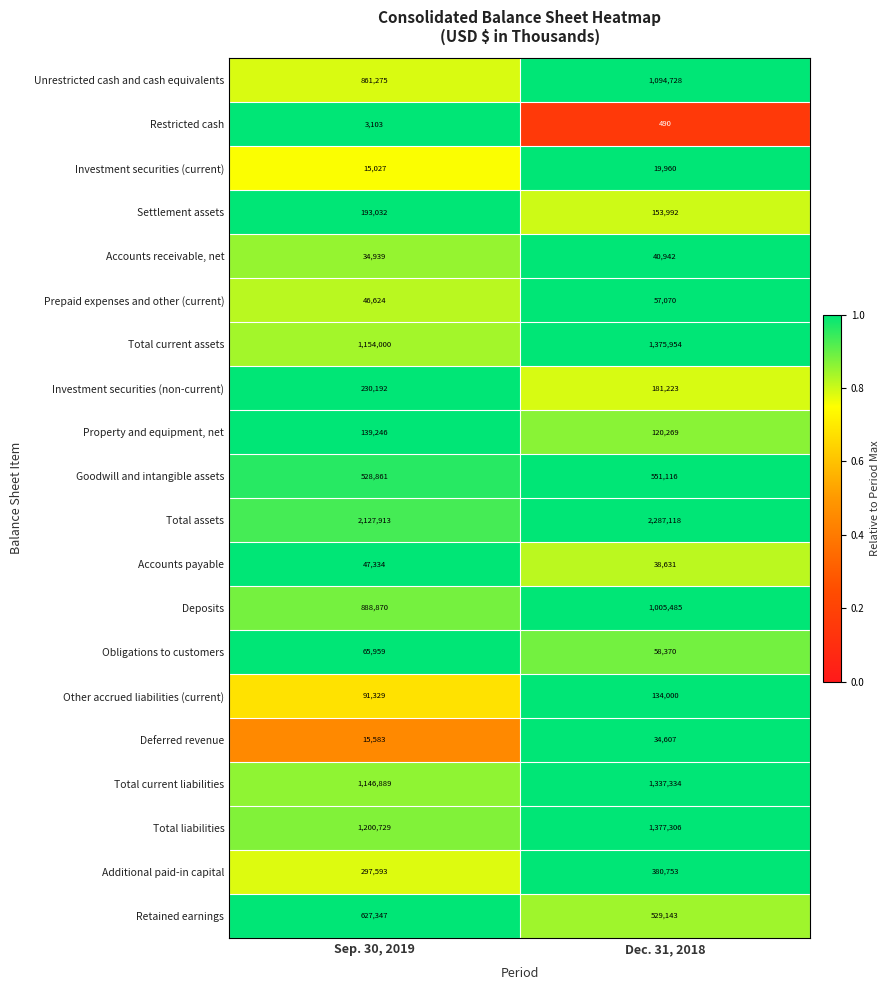

What value does the Prepaid expenses and other (current) series have at Sep. 30, 2019, to the nearest 10?

46620